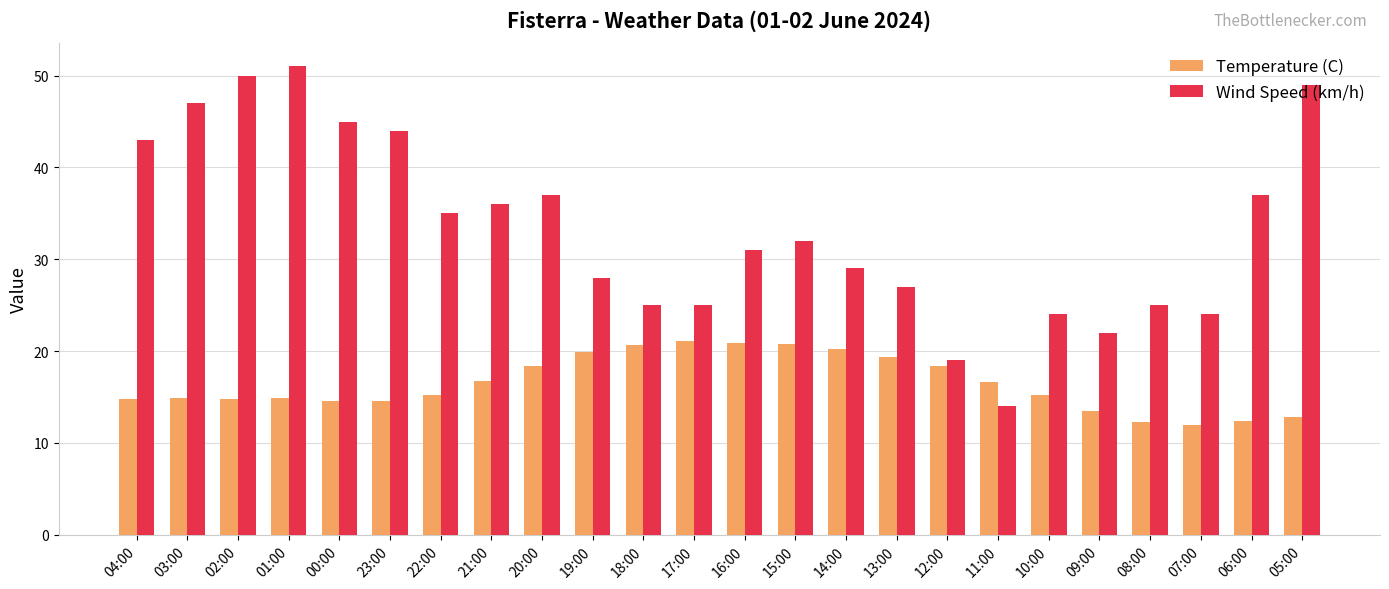

What is the label of the 9th bar from the left?

20:00